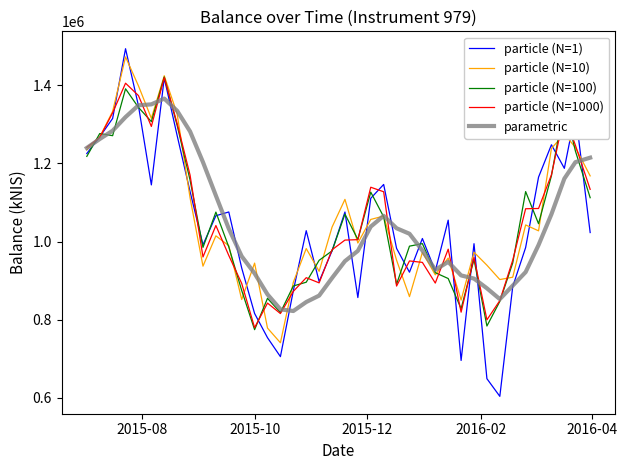

Which series has the widest spread of values?

particle (N=1)